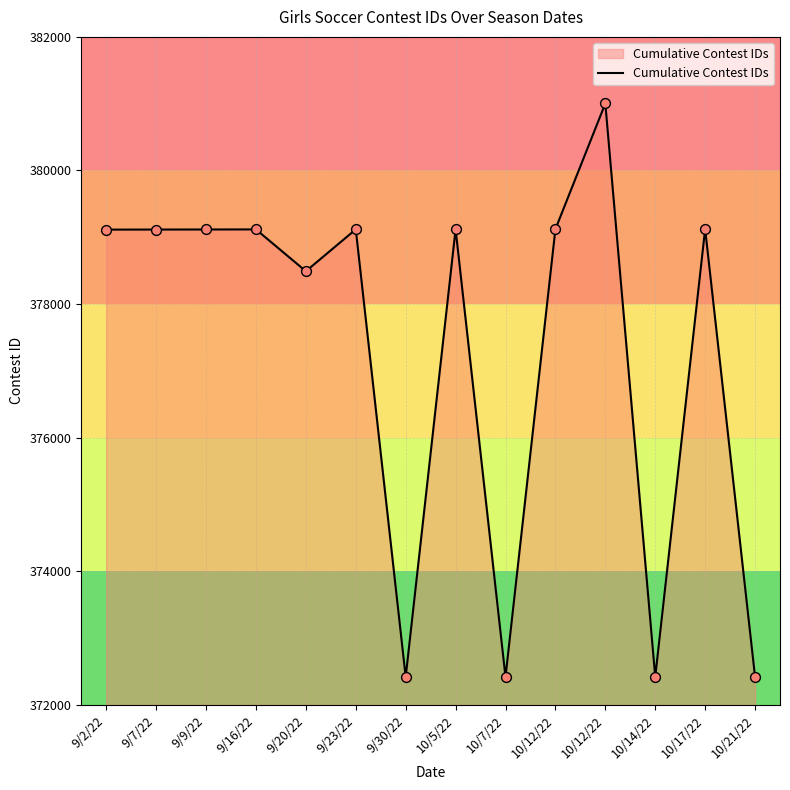

How many lines are shown in the chart?

1